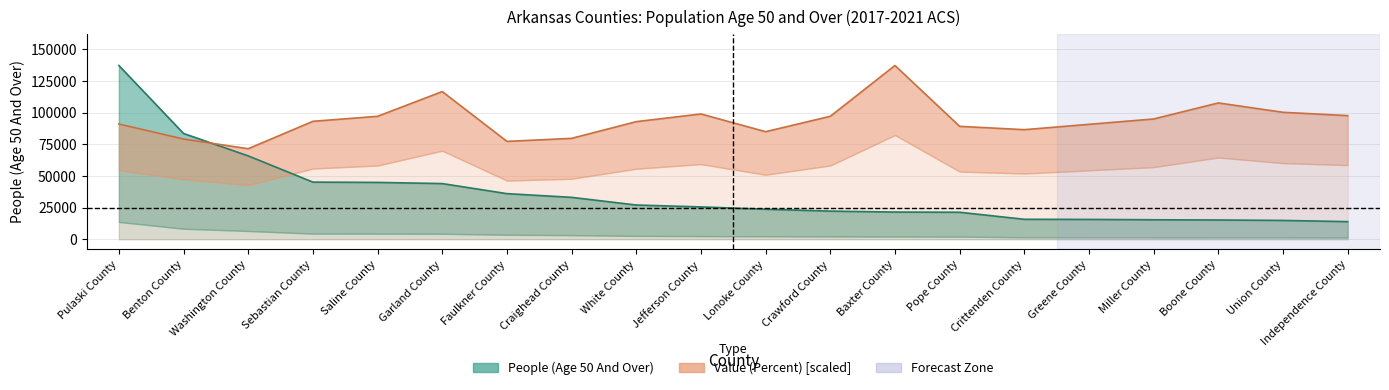

Does the chart display data point markers on the line(s)?

No